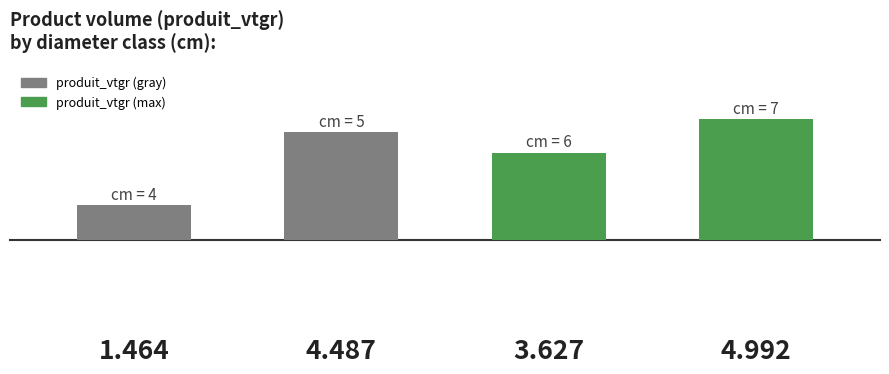

List the labels in order of value, smallest first.

0, 2, 1, 3